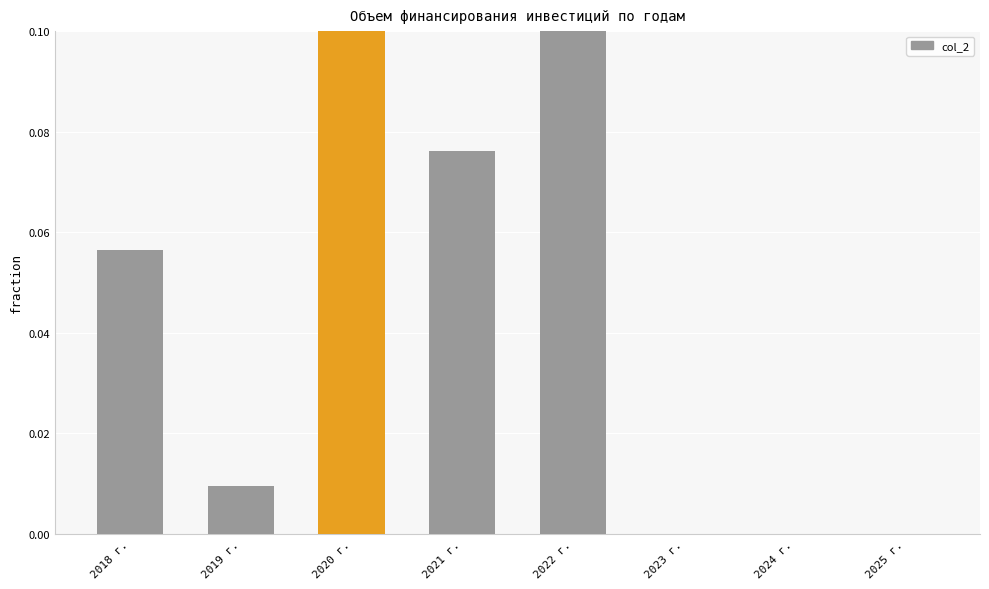

What is the sum of the values at 2025 г. and 2020 г.?

0.7